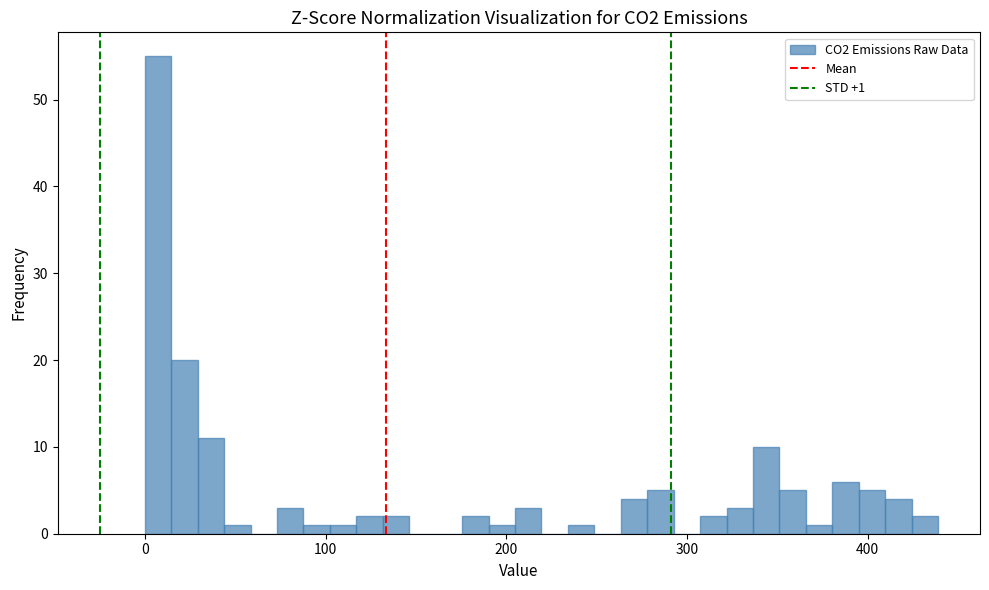

Read against the x-axis, roughly where is the centre of the tallest bar?

10